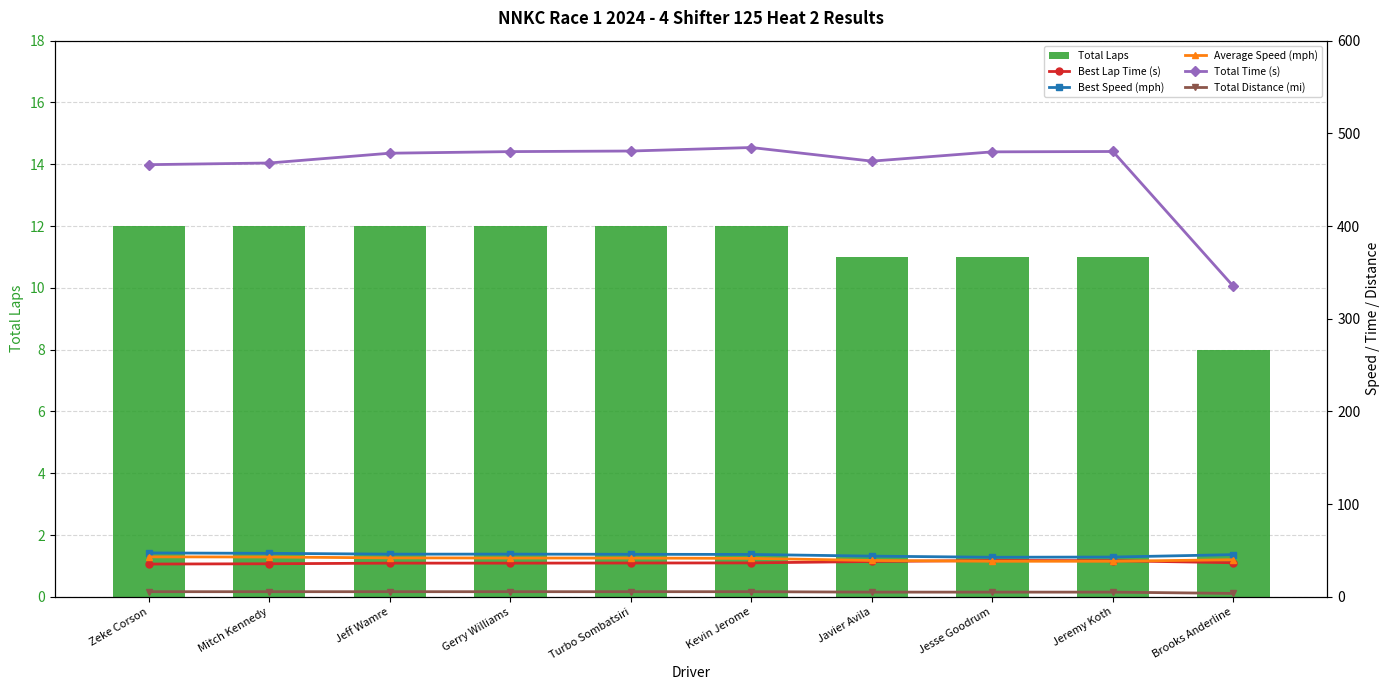

List the labels in order of Best Lap Time (s) value, smallest first.

Zeke Corson, Mitch Kennedy, Gerry Williams, Jeff Wamre, Turbo Sombatsiri, Kevin Jerome, Brooks Anderline, Javier Avila, Jeremy Koth, Jesse Goodrum